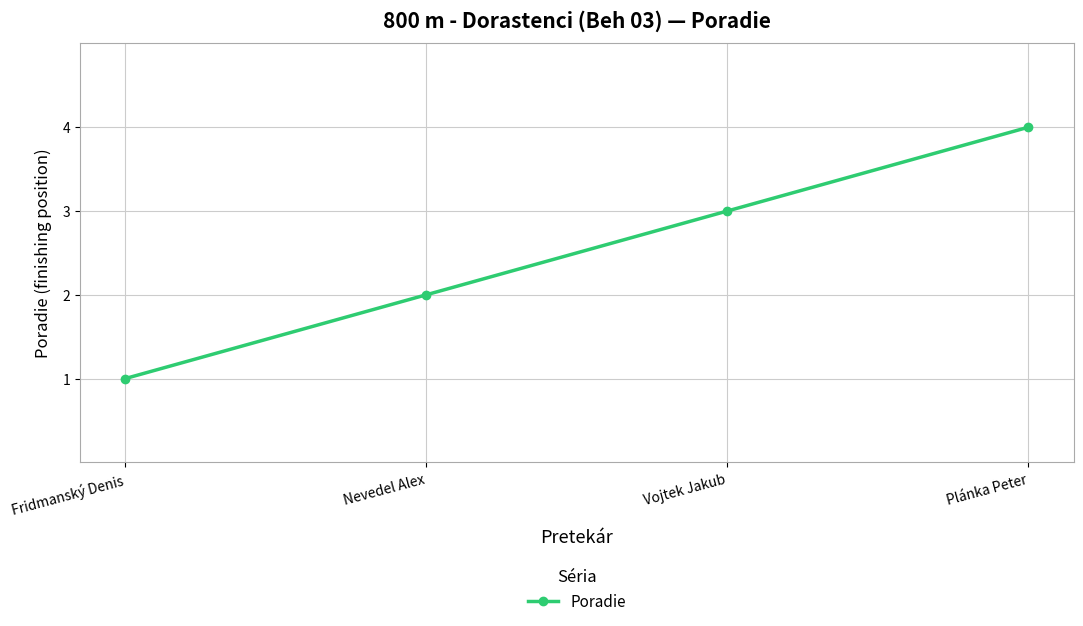

What is the minimum value shown in the chart?

1